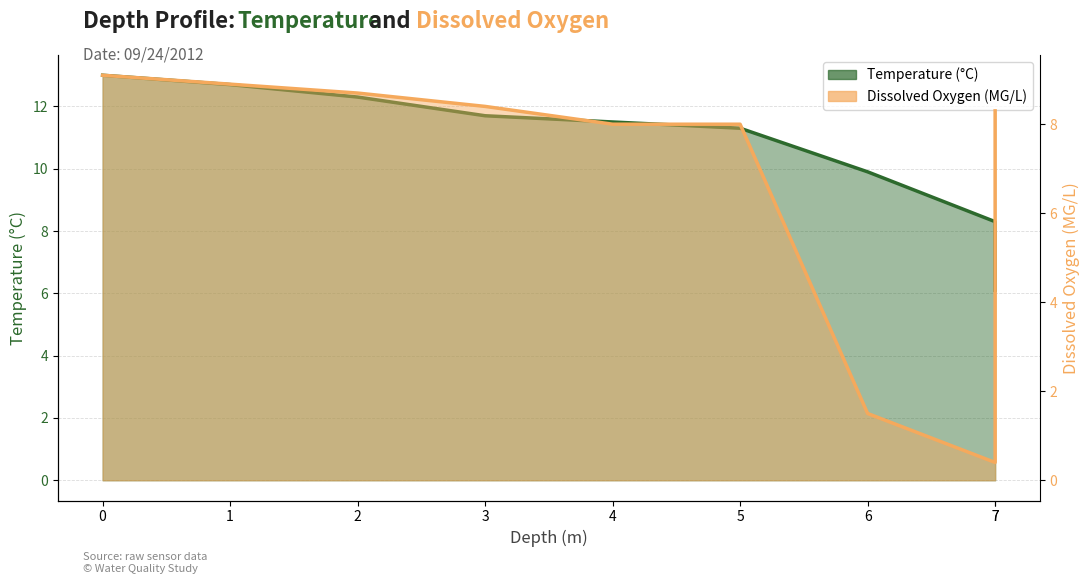

Which has a higher value, 5 or 6?

5